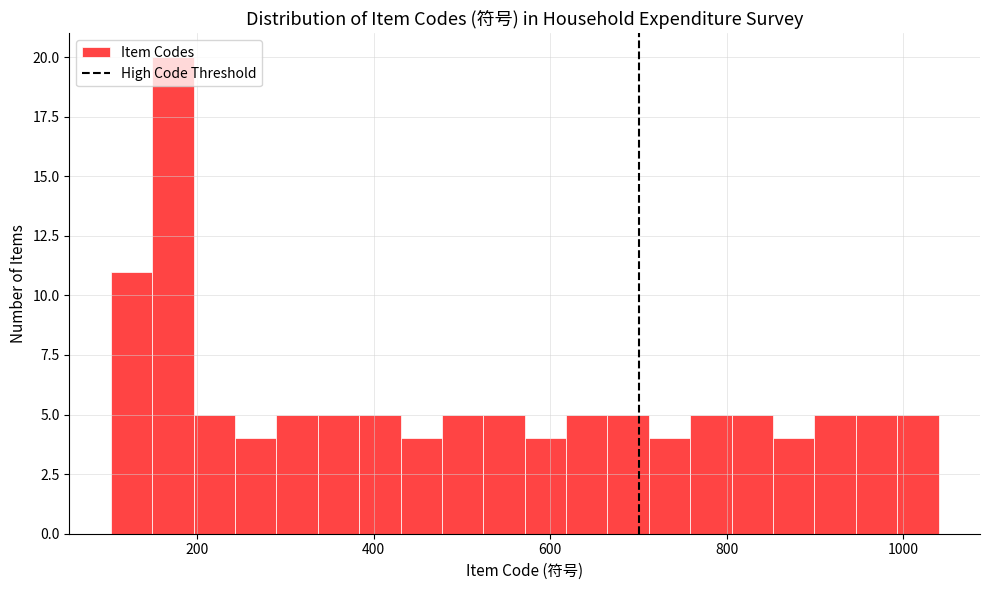

Read against the x-axis, roughly where is the centre of the tallest bar?

180